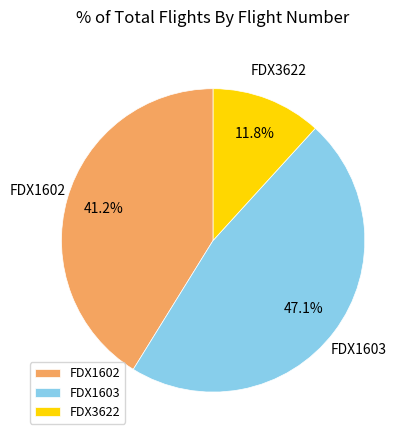

Which category has the smallest portion of the pie?

FDX3622